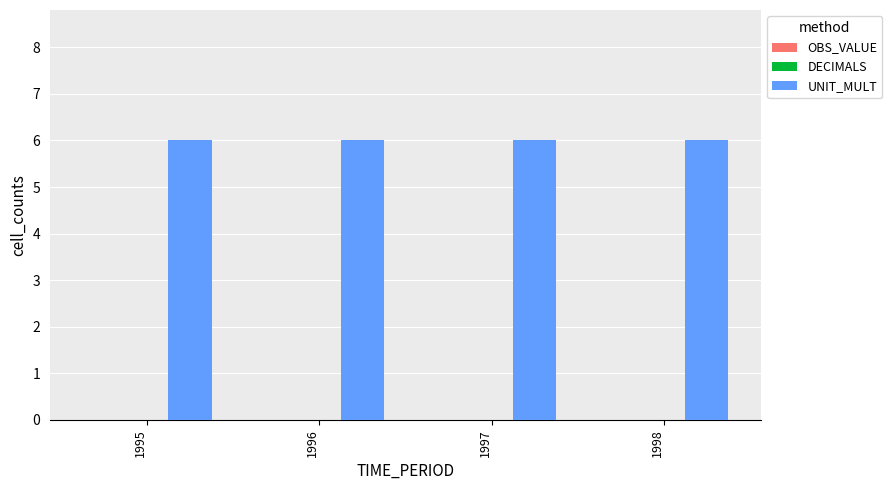

How many categories are shown in the chart?

4